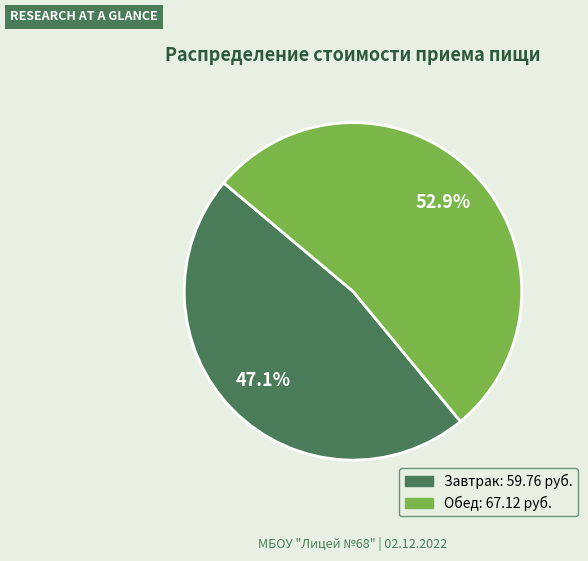

How many slices are in this pie chart?

2